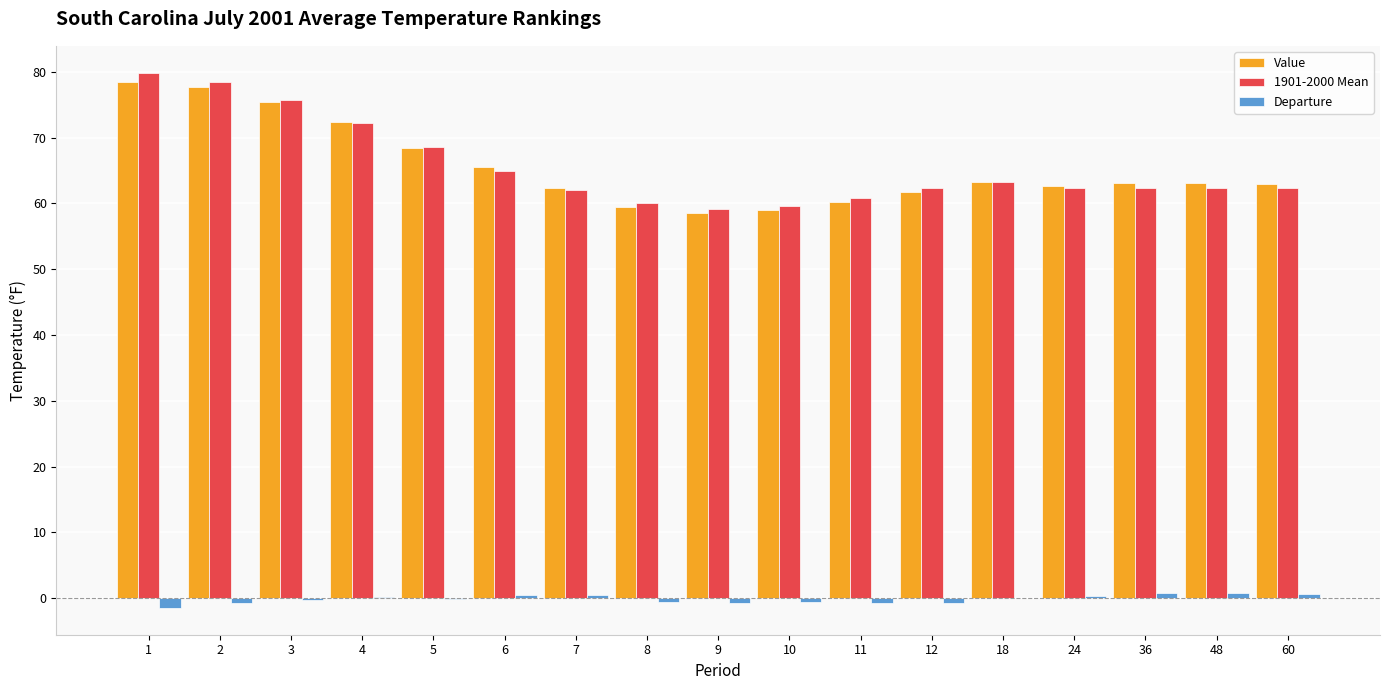

The Departure series shows 0.3 at 24. True or false?

True